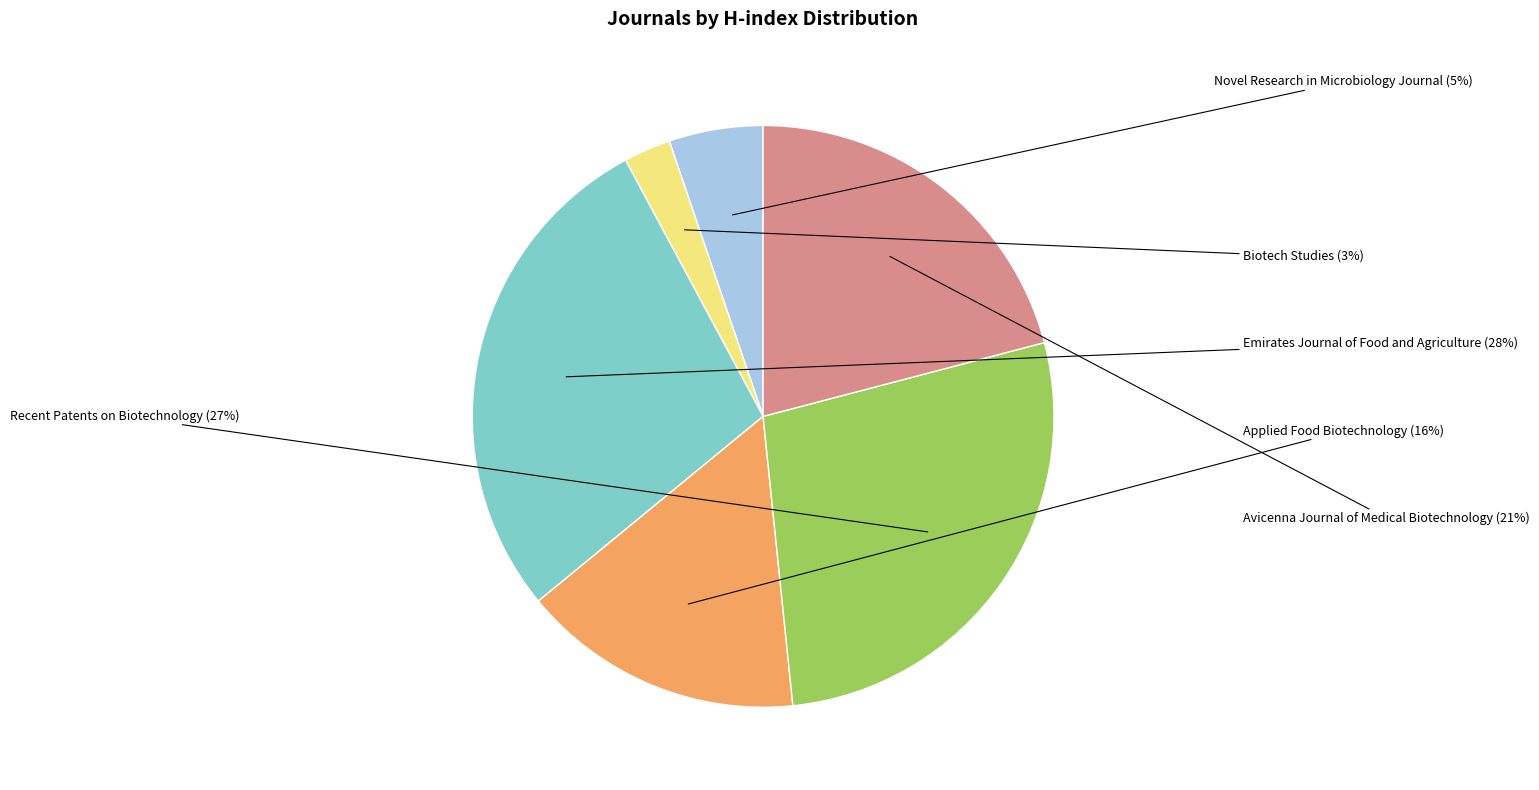

Does any single category account for the majority?

No